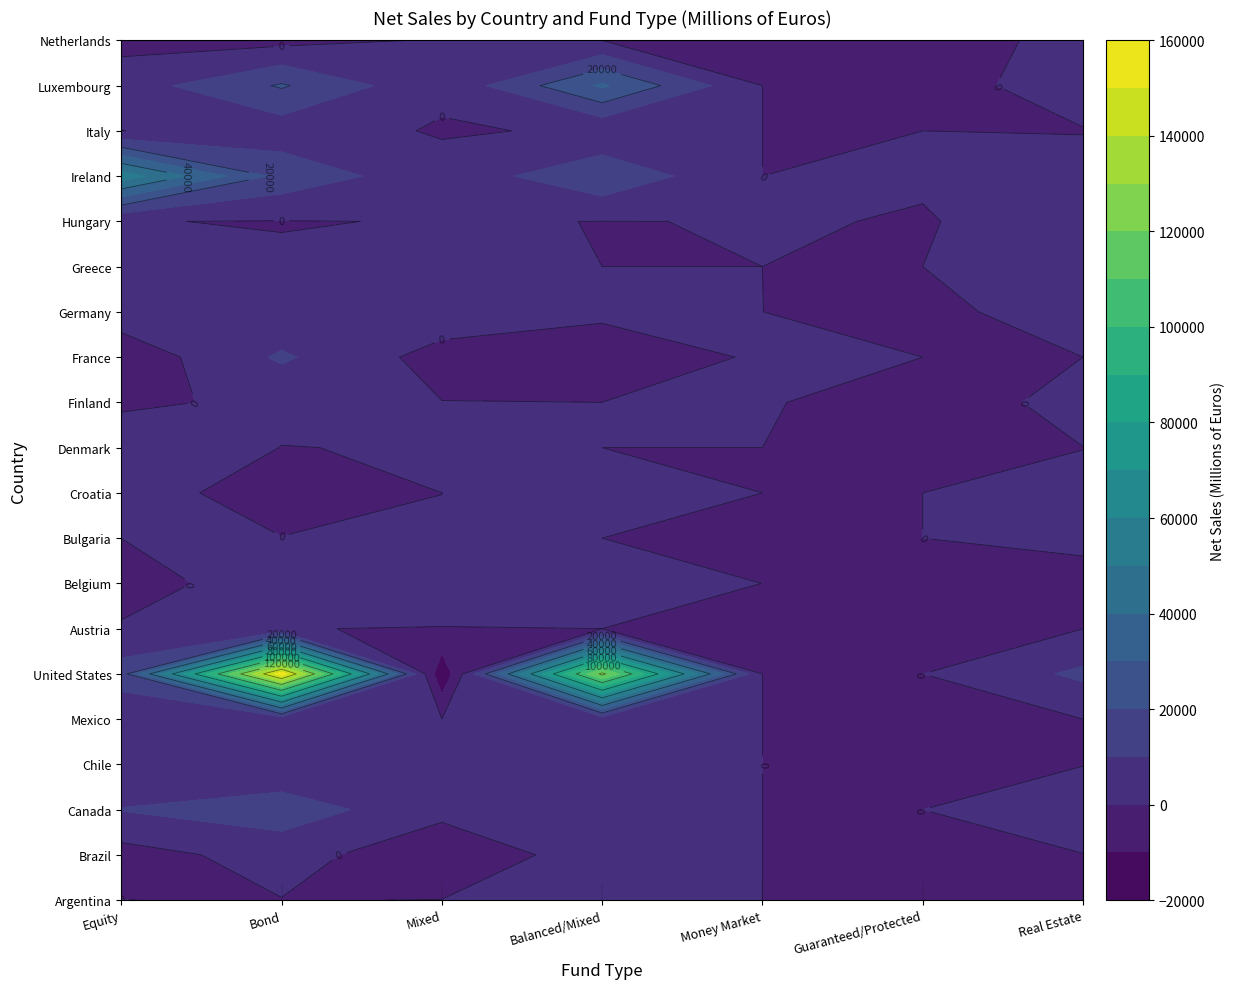

Is the value of Greece at Balanced/Mixed greater than the value of Austria at Balanced/Mixed?

No